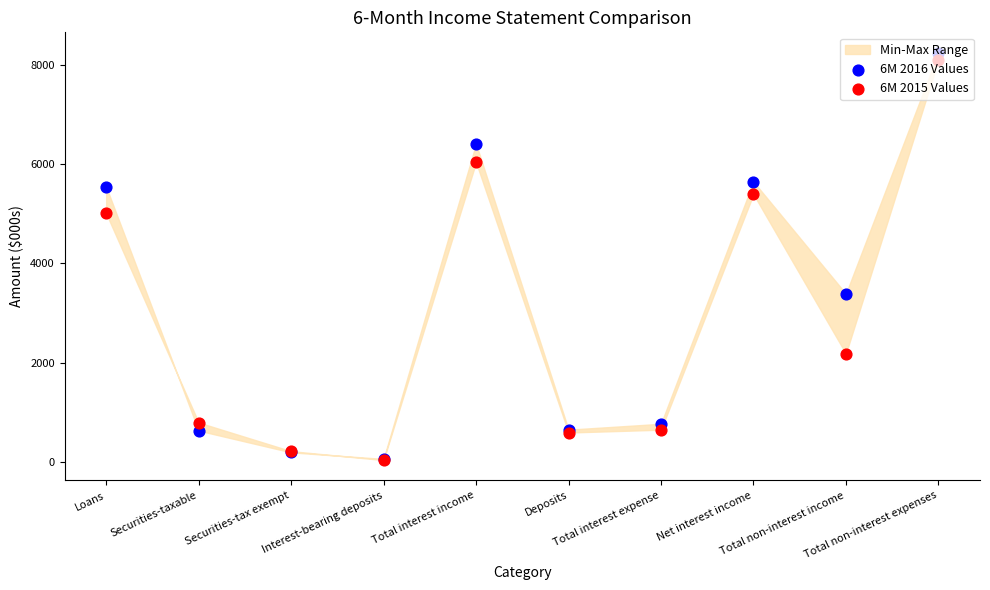

Which series reaches the minimum Y coordinate?

6M 2015 Values